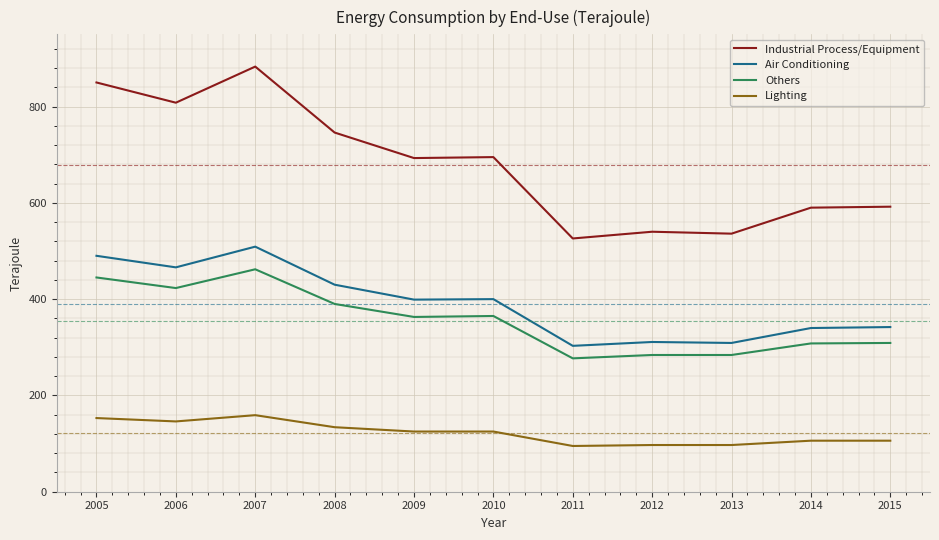

Which series changed the most between 2009 and 2013?

Industrial Process/Equipment